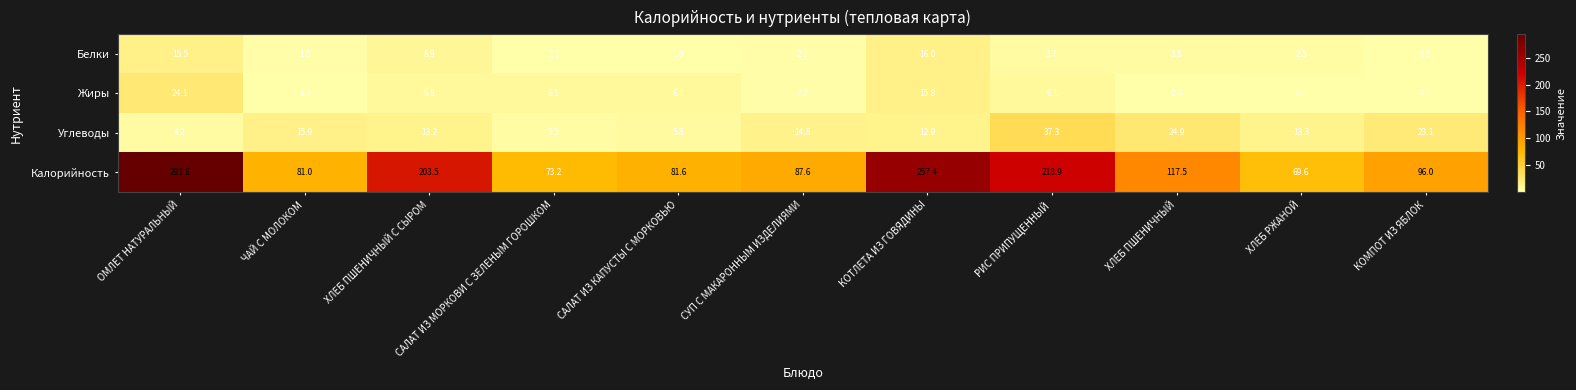

The value of Углеводы at ОМЛЕТ НАТУРАЛЬНЫЙ is 4.2. True or false?

True